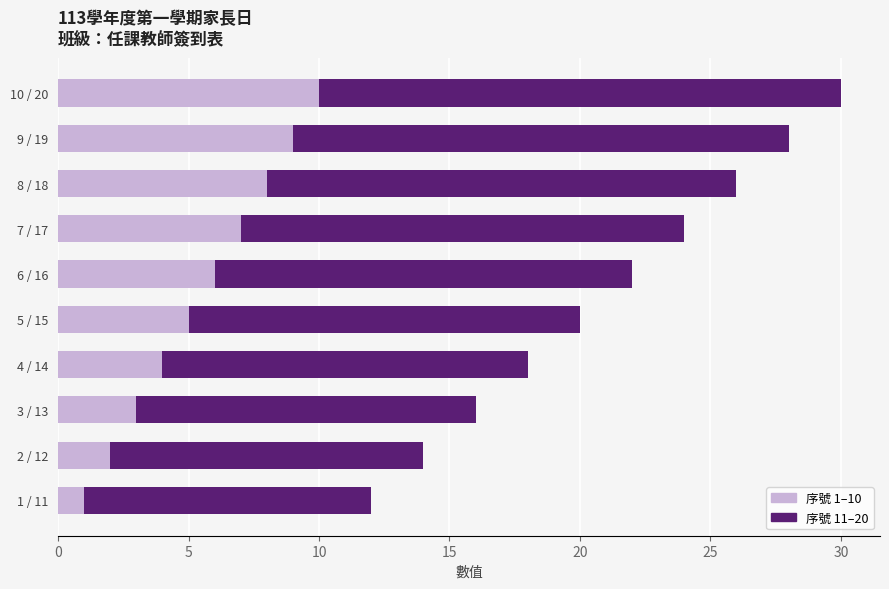

Rank the categories by 序號 1–10 value from highest to lowest.

10 / 20, 9 / 19, 8 / 18, 7 / 17, 6 / 16, 5 / 15, 4 / 14, 3 / 13, 2 / 12, 1 / 11